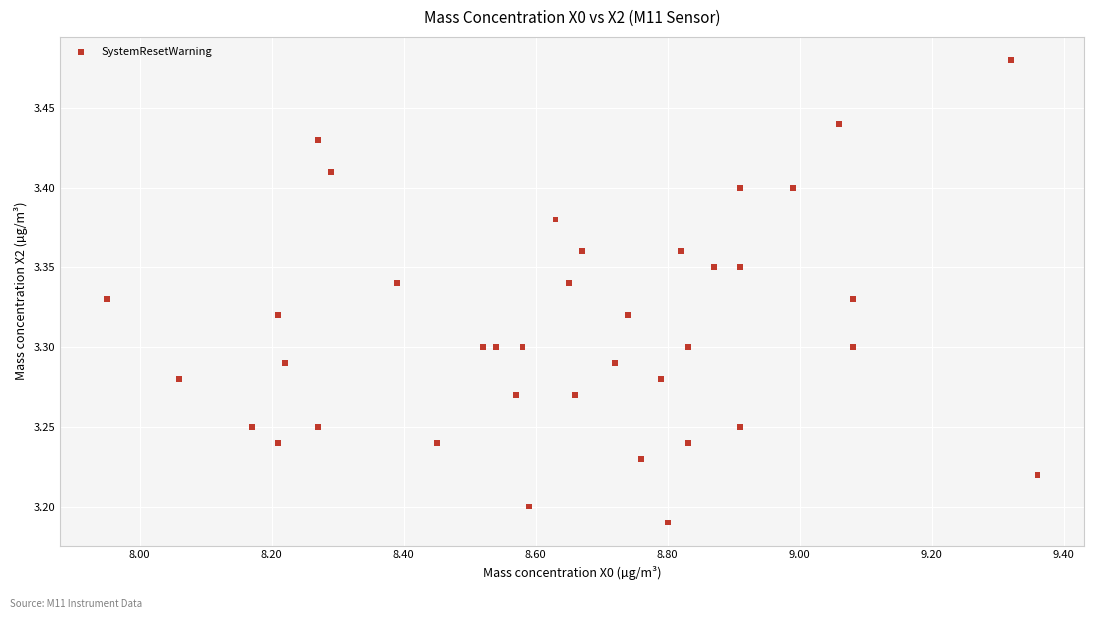

What is the range of X values (max minus min)?

1.4